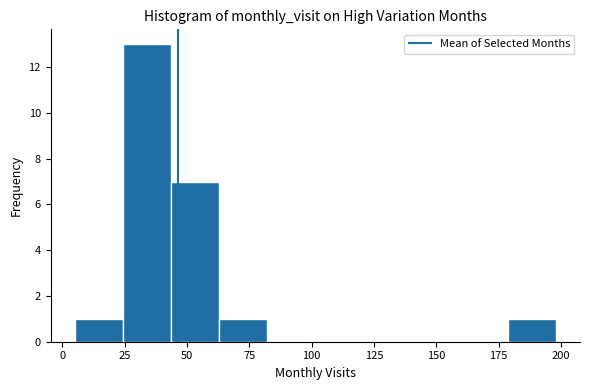

Around what value on the x-axis is the tallest bar? Give the approximate position of its centre, as read against the axis.

35